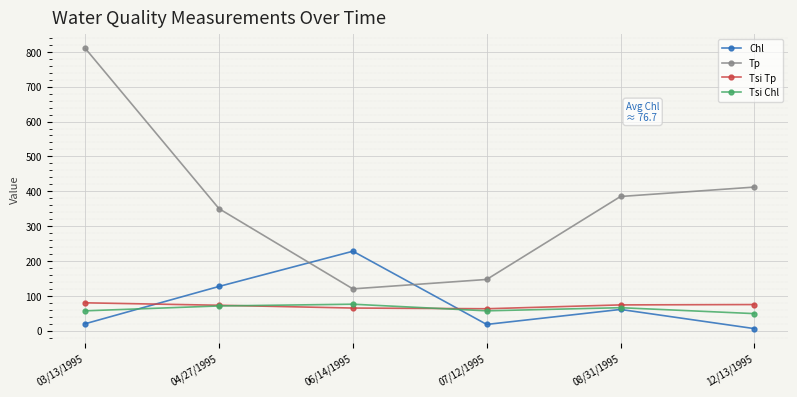

Which series has the widest spread of values?

Tp